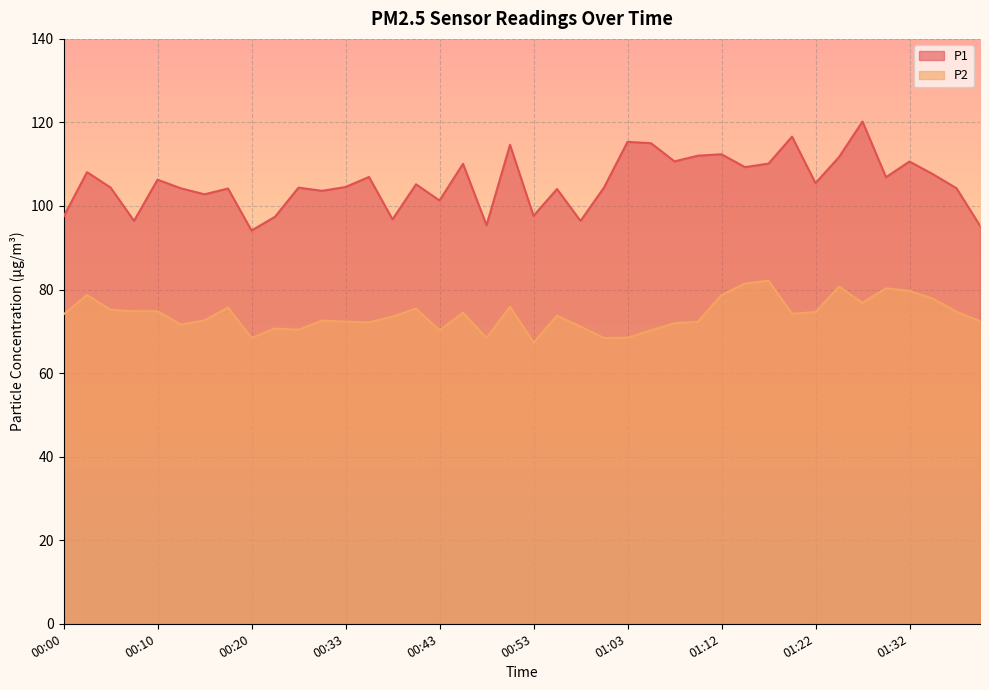

At which category is the sum across all series the highest?

01:27